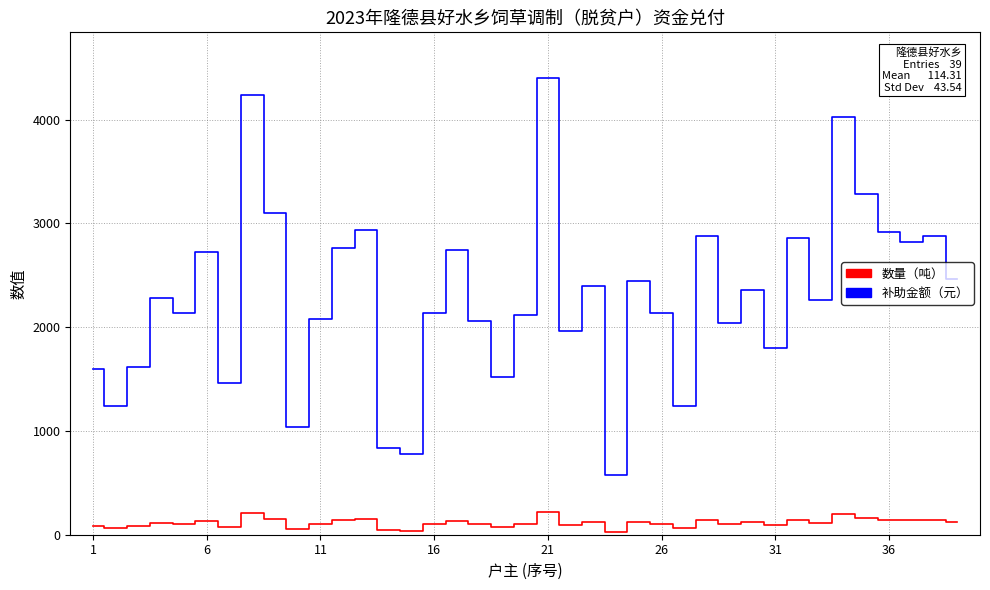

Which series has the widest spread of values?

补助金额（元）